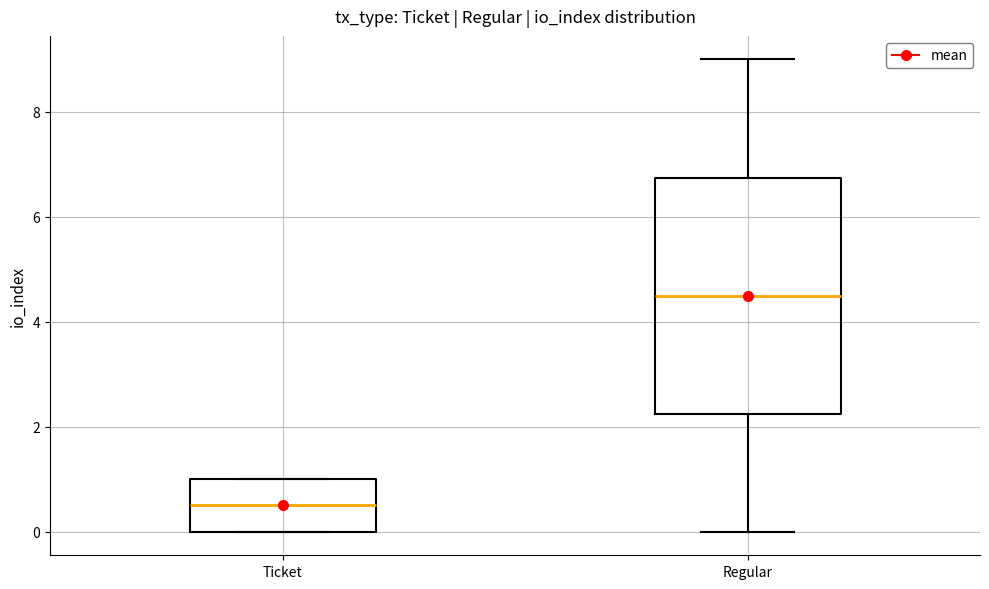

Reading left to right, transcribe this box plot: for each box, give where its median line is, the range the box spans, and where its two whiskers end, as read against the y-axis. The values are not printed on the chart, so give them approximately, as read against the axis.

Ticket: median 0.6, box 0.0 to 1.0, whiskers 0.0 to 1.0
Regular: median 4.6, box 2.2 to 6.8, whiskers 0.0 to 9.0